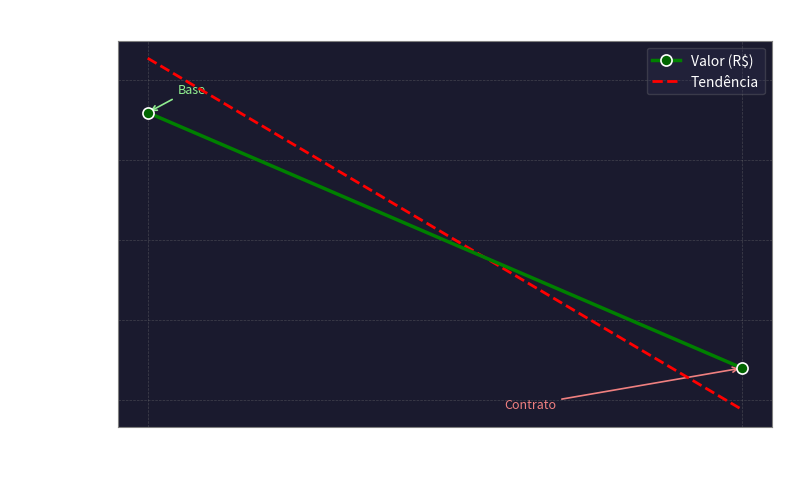

The chart shows a value of 271750.0 at 09/07/2019. True or false?

True